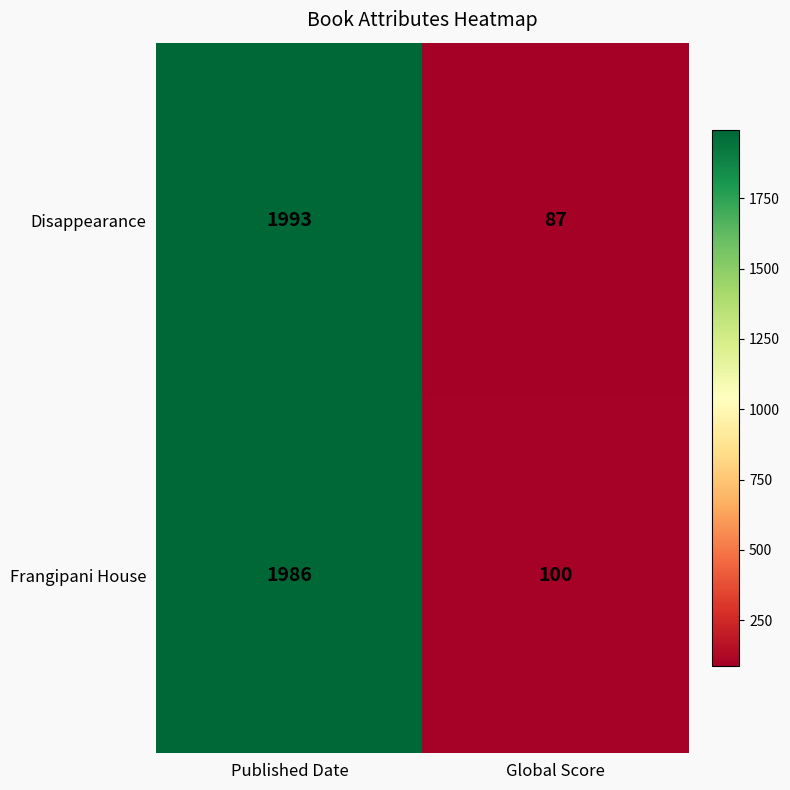

The value of Frangipani House at Published Date is 3156. True or false?

False